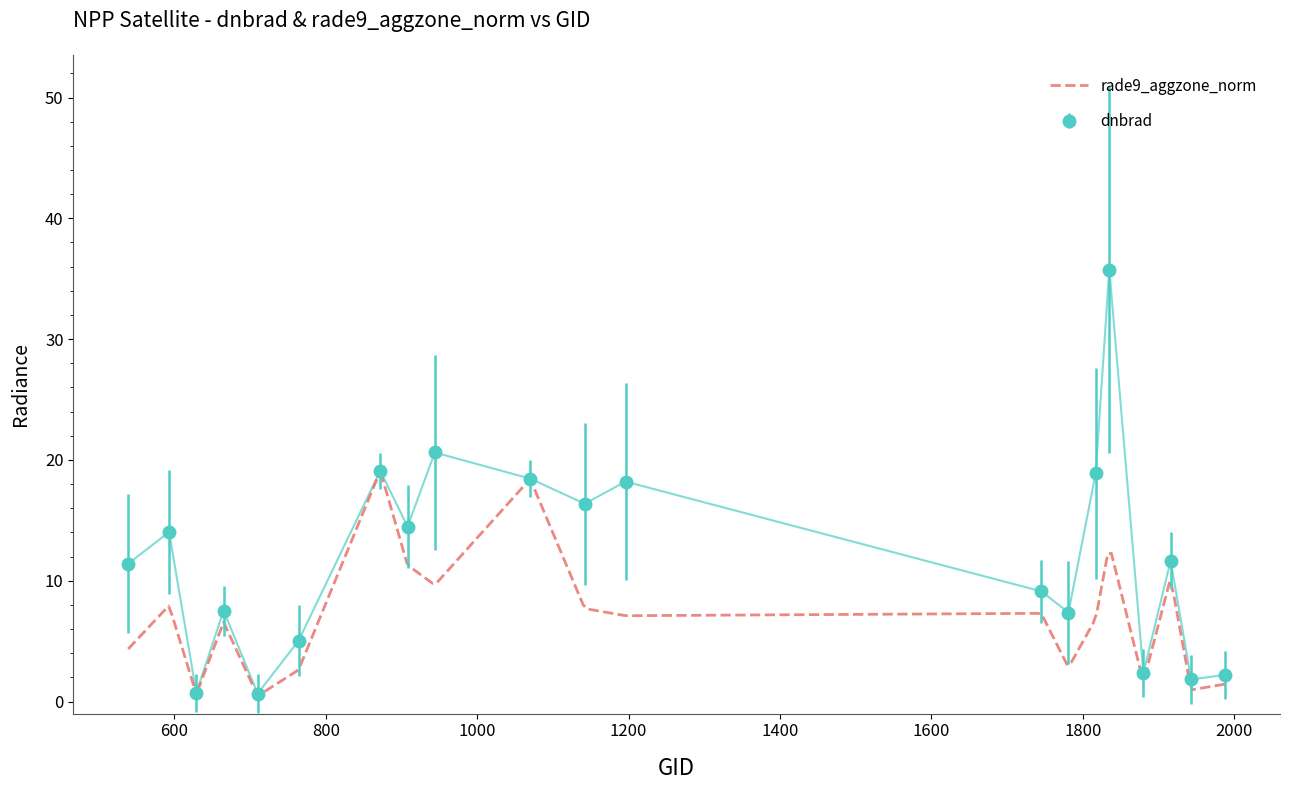

What is the value of the dnbrad point at the 20th from the left?

2.2